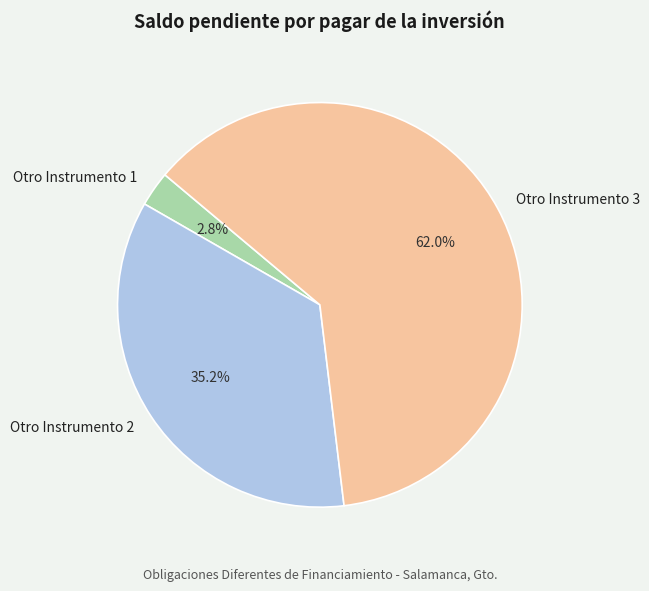

Approximately how many times larger is the value at Otro Instrumento 3 compared to Otro Instrumento 1?

22.1